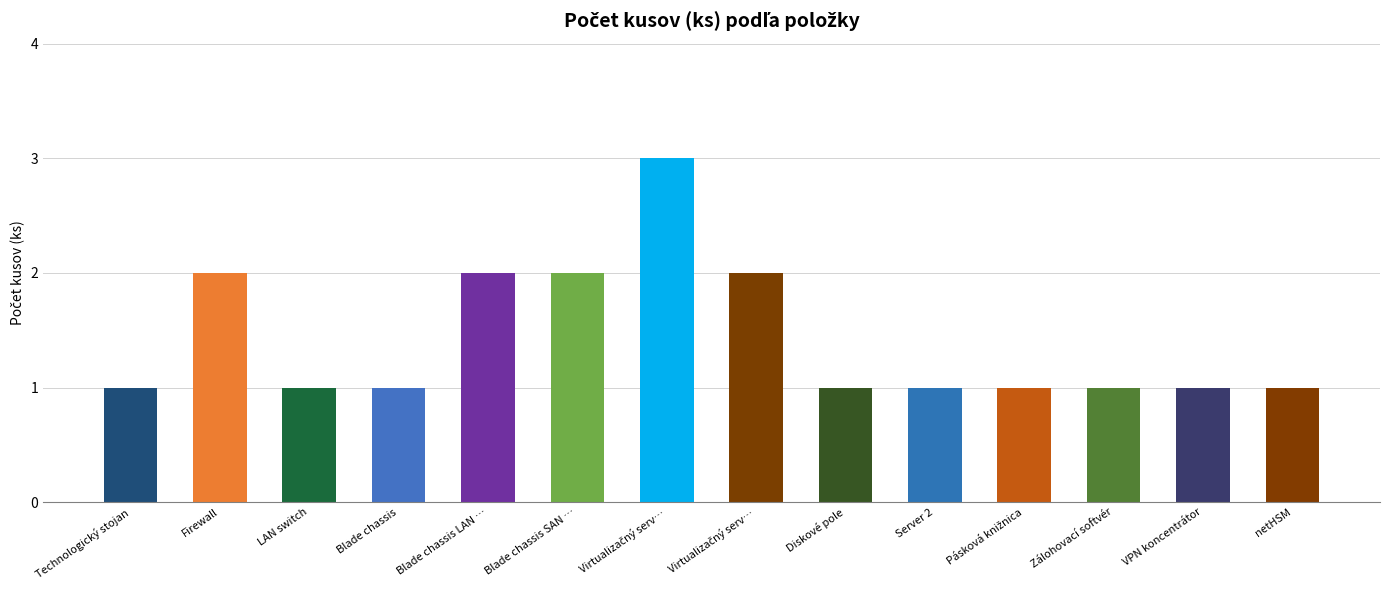

List the labels in order of value, smallest first.

Technologický stojan, LAN switch, Blade chassis, Diskové pole, Server 2, Pásková knižnica, Zálohovací softvér, VPN koncentrátor, netHSM, Firewall, Blade chassis LAN switch, Blade chassis SAN switch, Virtualizačný server 2, Virtualizačný server 1